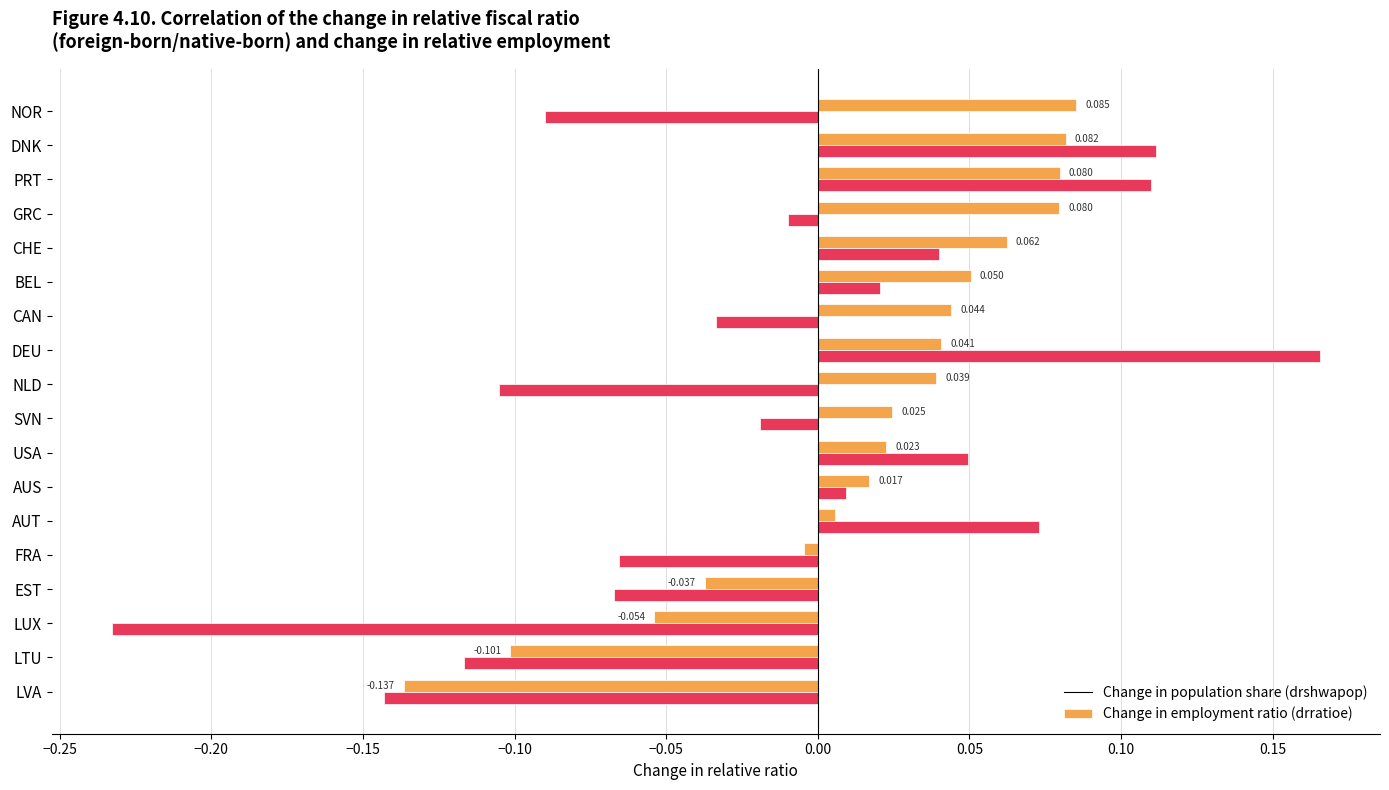

Which category has the lowest value across all series?

LUX